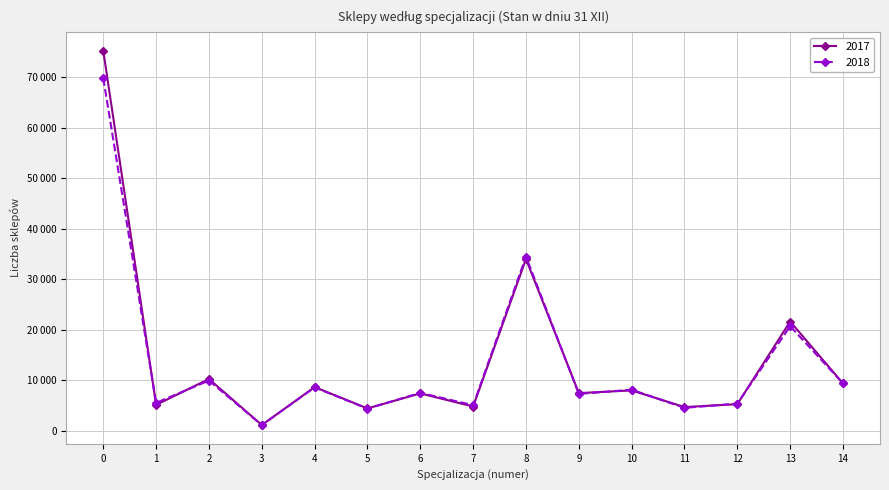

Does the chart have visible grid lines?

Yes